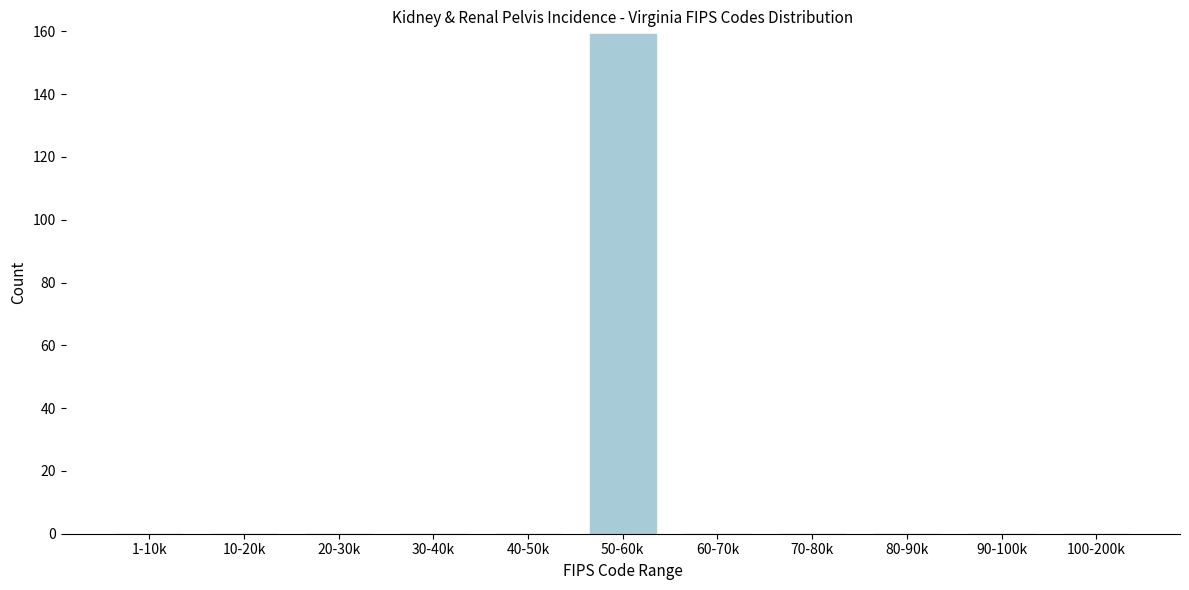

Reading left to right, list all the values displayed in this chart.

1-10k=0	10-20k=0	20-30k=0	30-40k=0	40-50k=0	50-60k=159	60-70k=0	70-80k=0	80-90k=0	90-100k=0	100-200k=0